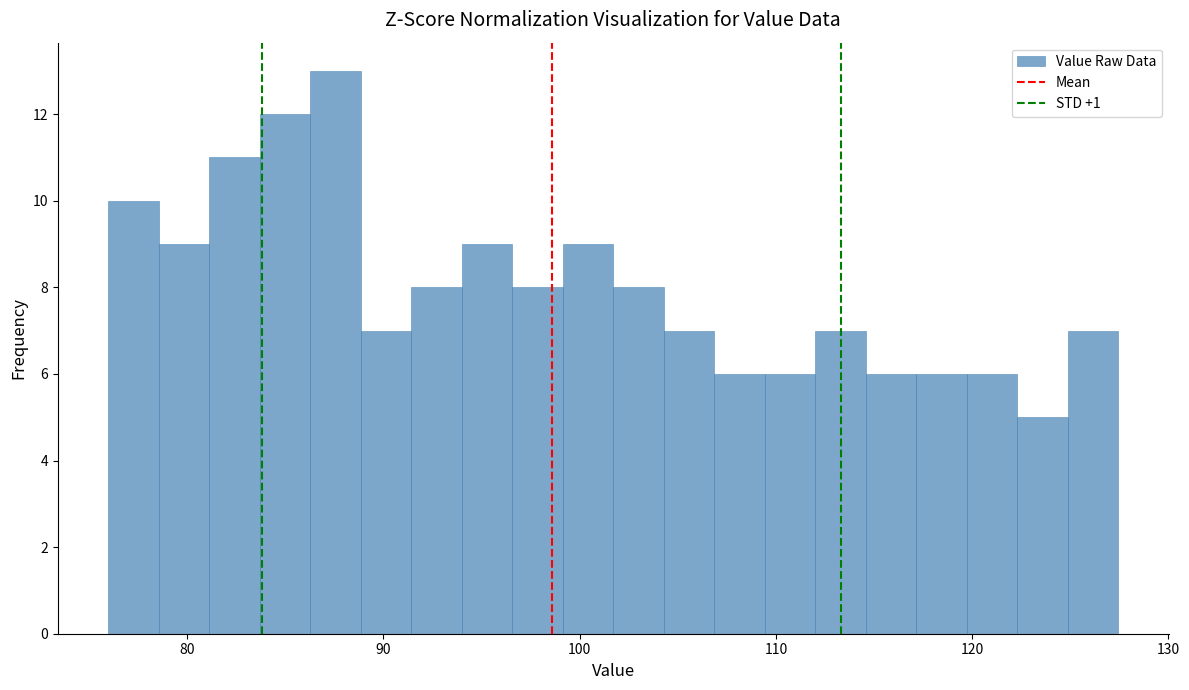

Read against the x-axis, roughly where is the centre of the tallest bar?

88